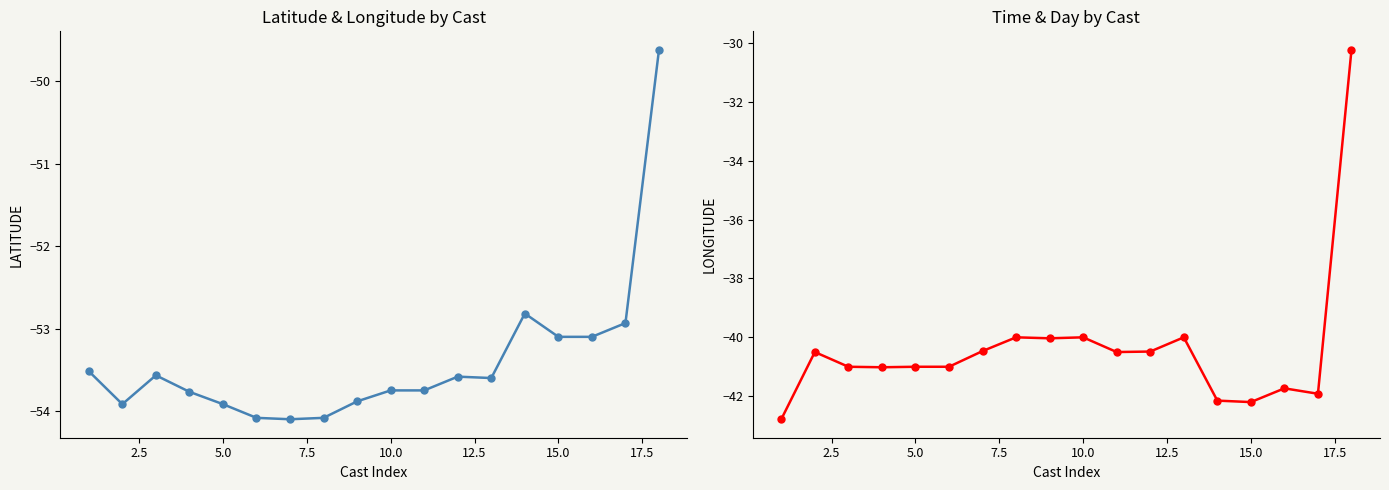

What is the value of the LATITUDE point at the 9th from the left?

-53.9